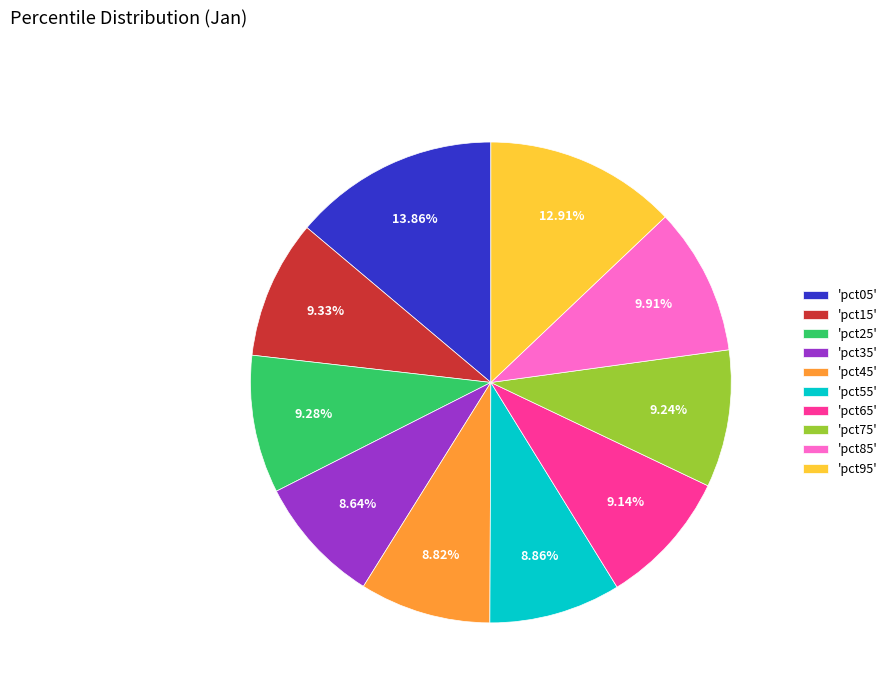

Do 'pct85' and 'pct95' together represent more than half of the pie?

No